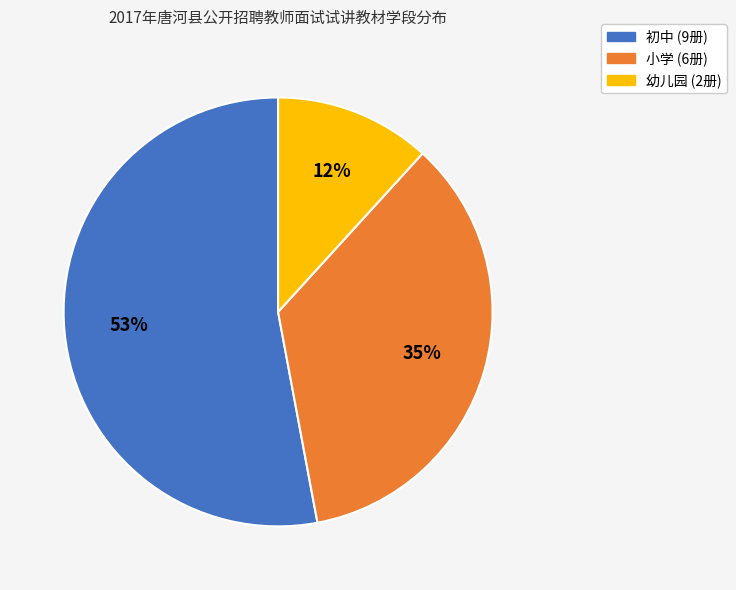

Do 幼儿园 and 小学 together represent more than half of the pie?

No